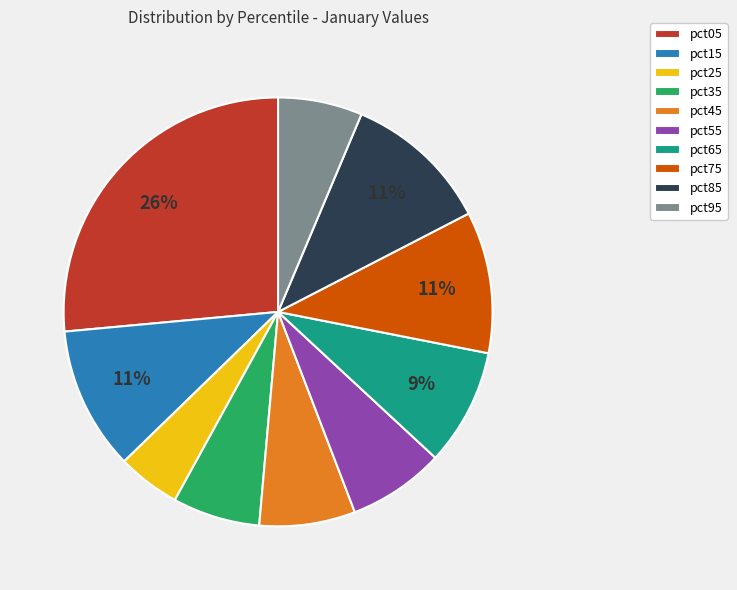

To the nearest percent, what percentage of the pie is pct85?

11%